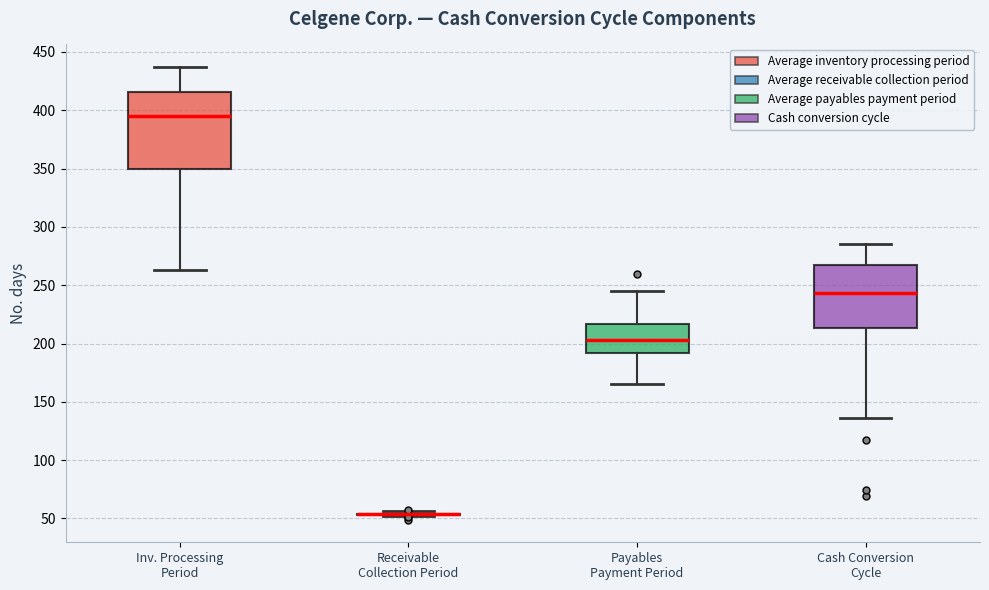

Where is the lower edge of the box for Inv. Processing Period on the y-axis? The values are not printed on the chart, so give them approximately, as read against the axis.

350